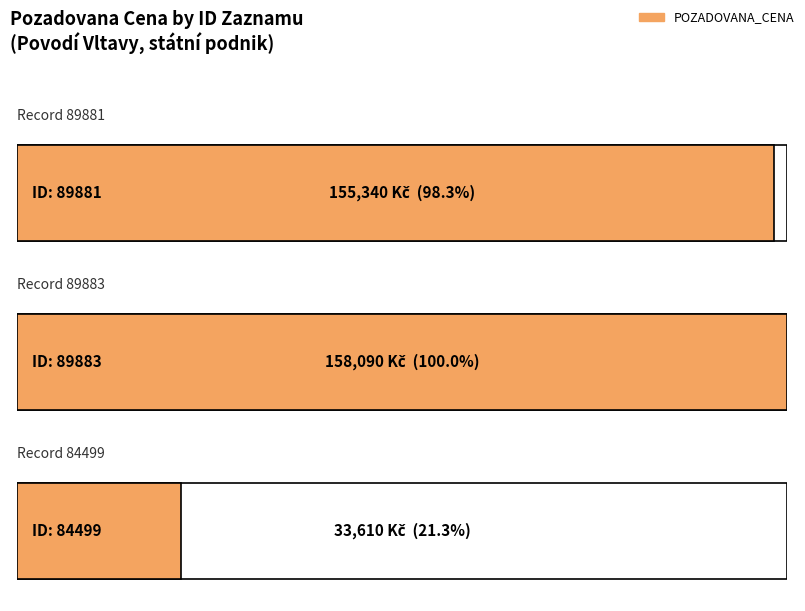

Approximately how many times larger is the value at 89883 compared to 89881?

1.0